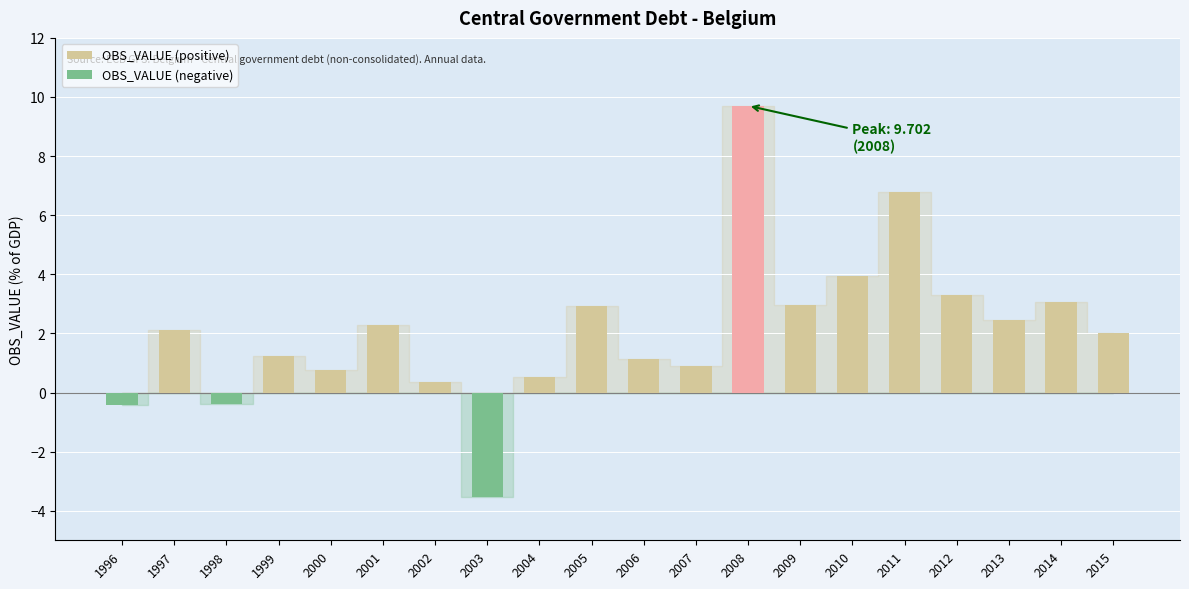

At which category is the sum across all series the highest?

2008